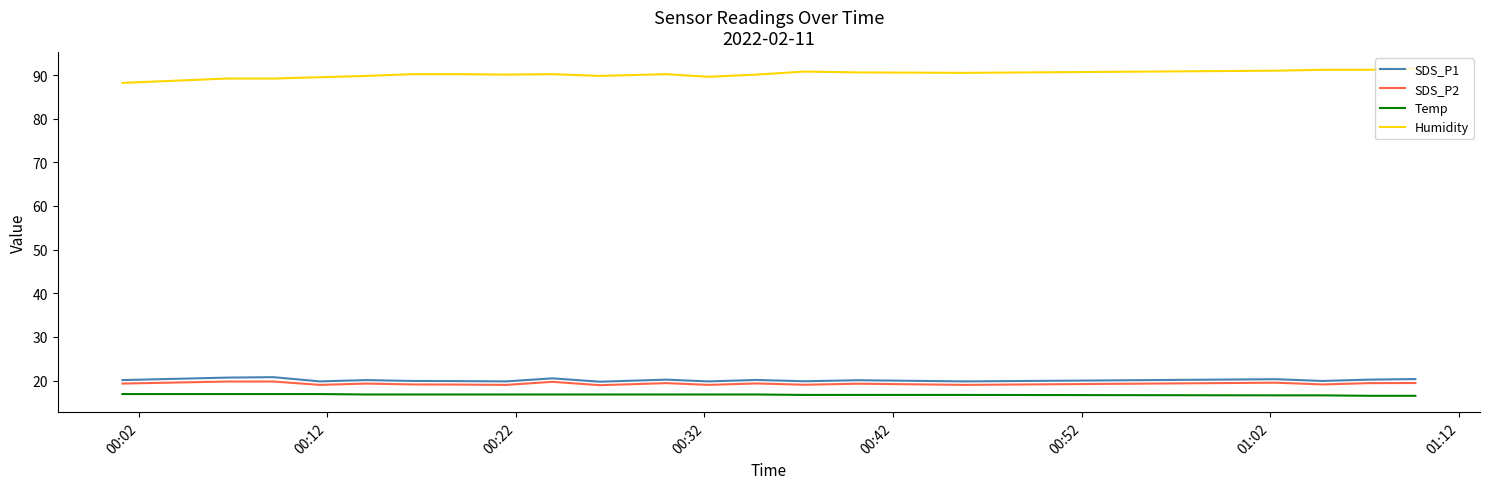

What is the highest value of the SDS_P2 series?

19.8